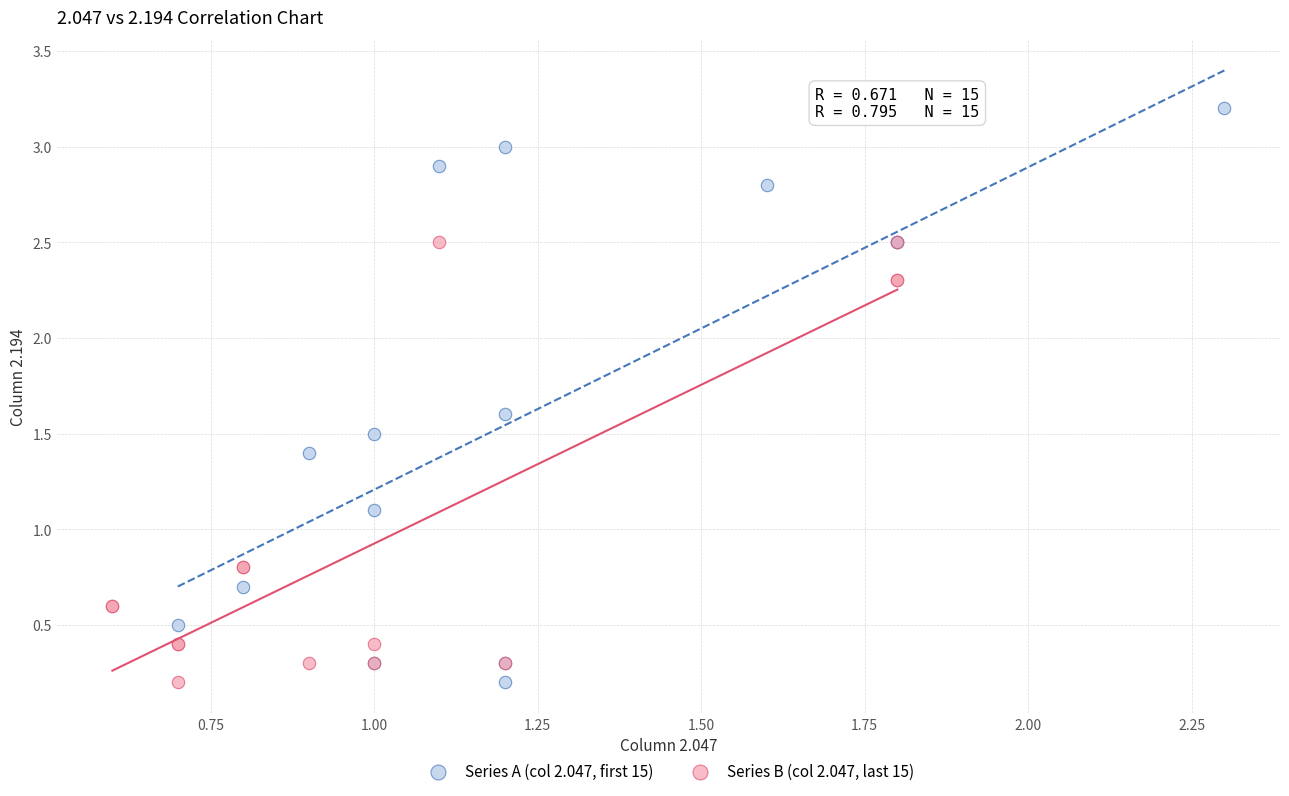

Which series contains the highest Y value?

Series A (col 2.047, first 15)